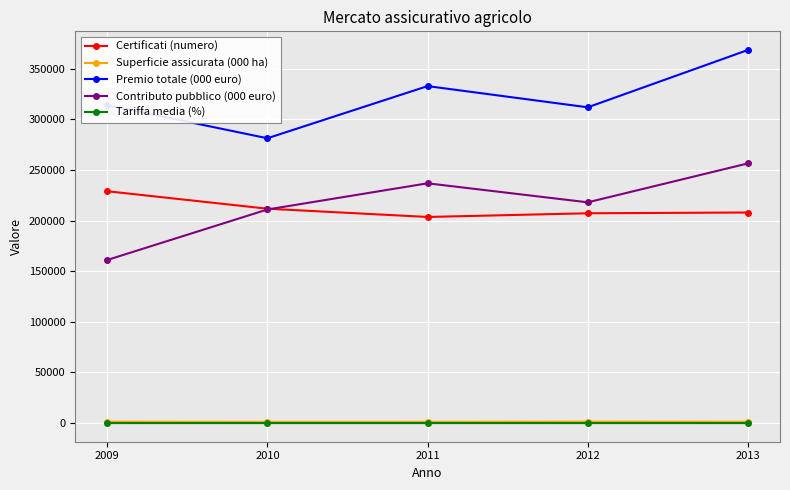

What is the value of the Contributo pubblico (000 euro) point at the 2nd from the left?

210930.0